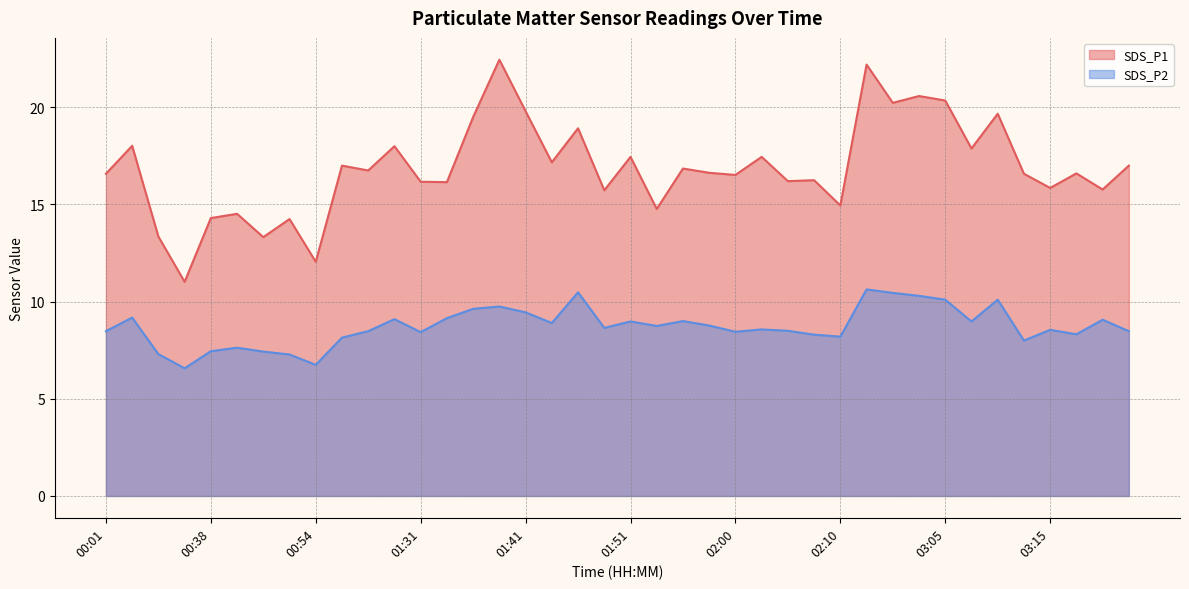

In SDS_P2, how many points are lower than both neighbors (excluding endpoints)?

11